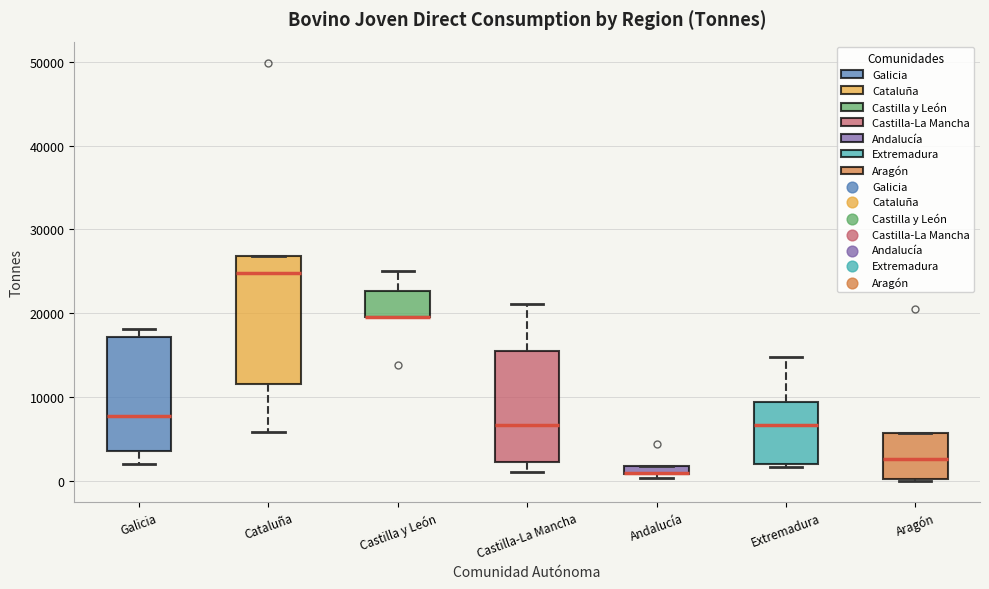

Comparing the boxes themselves (not the whiskers), which one is the tallest?

Cataluña